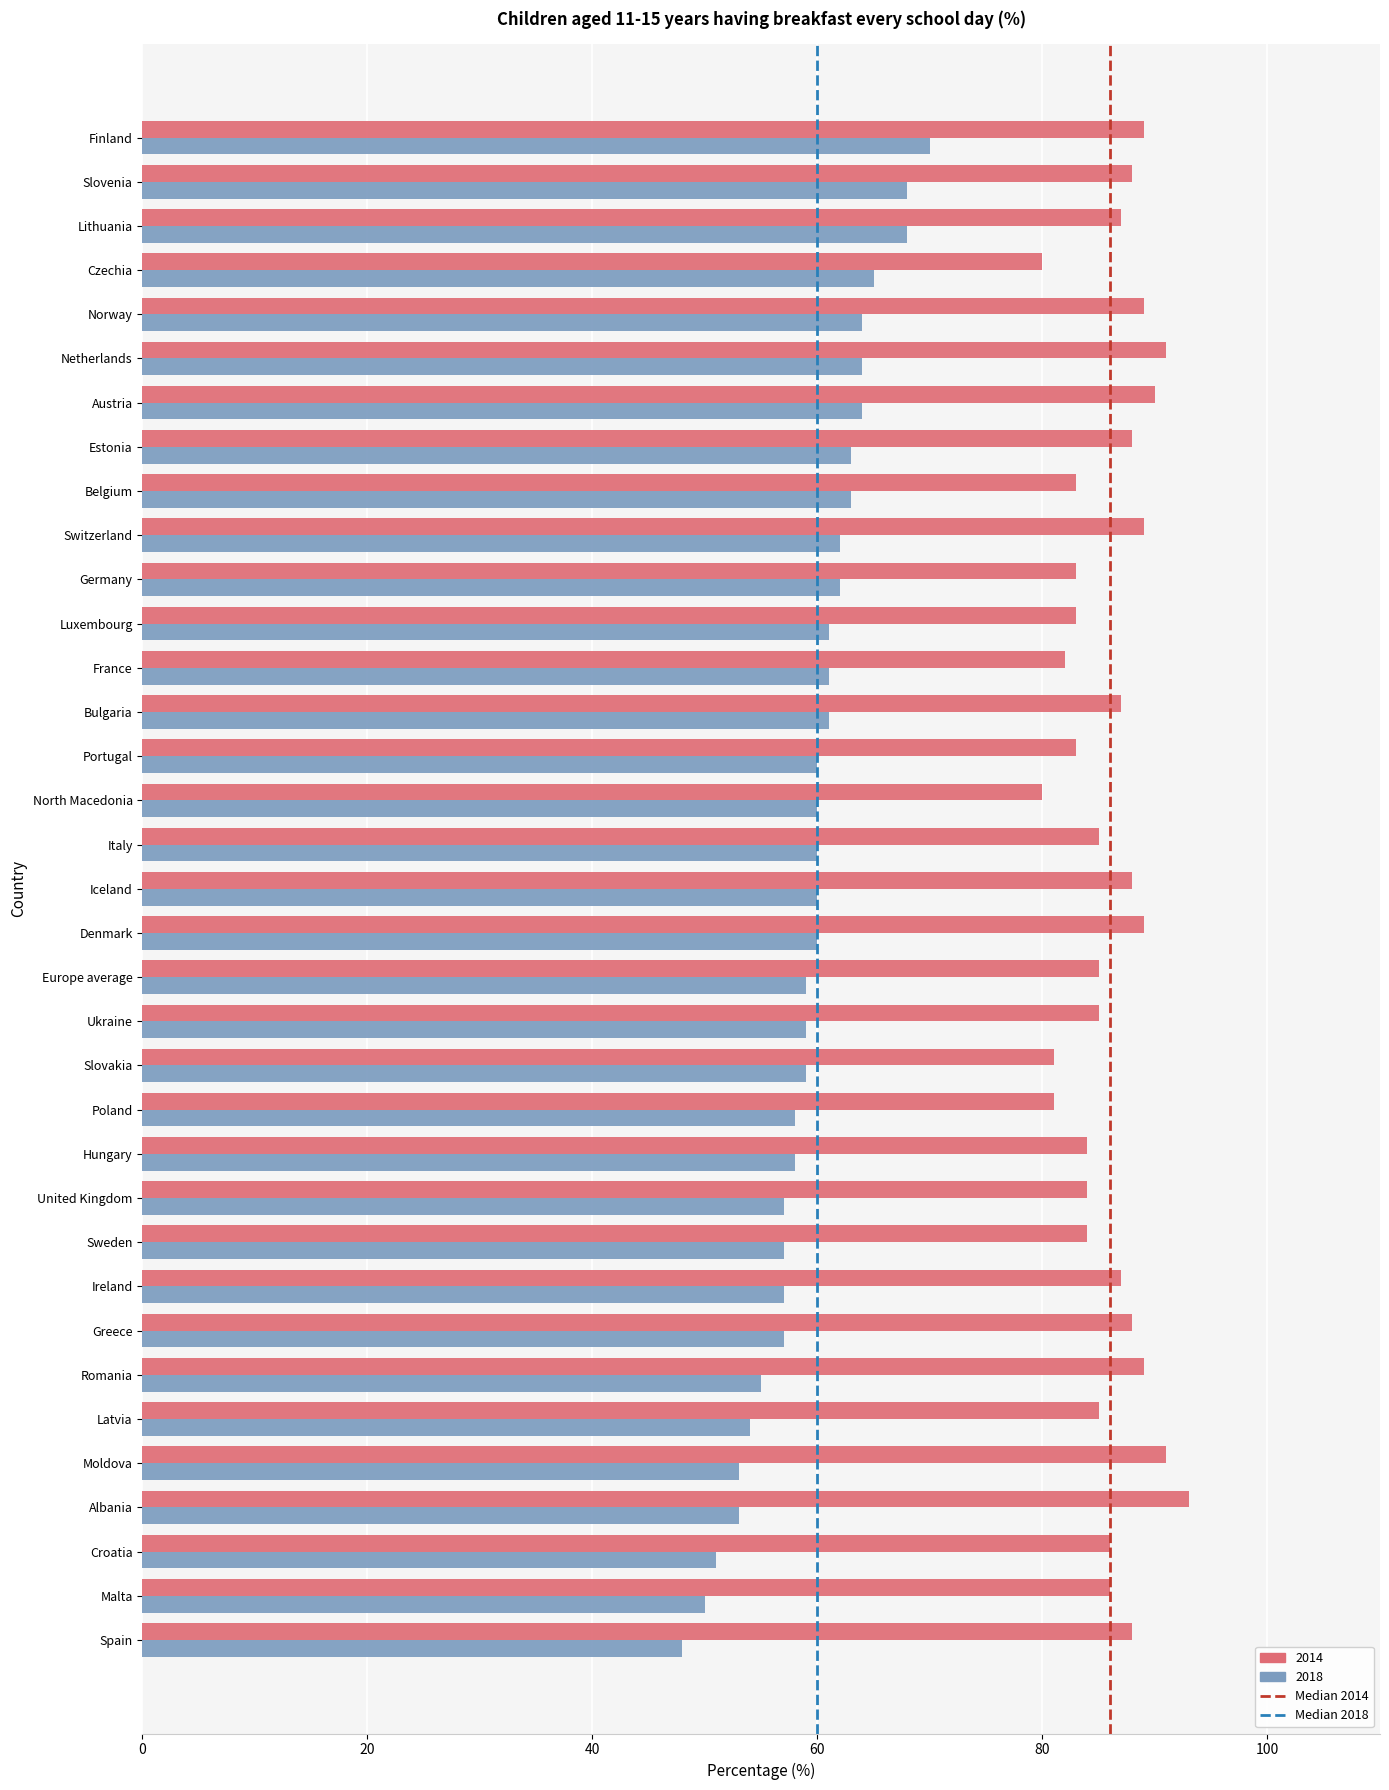

What is the difference between the maximum and minimum values in the 2014 series?

13